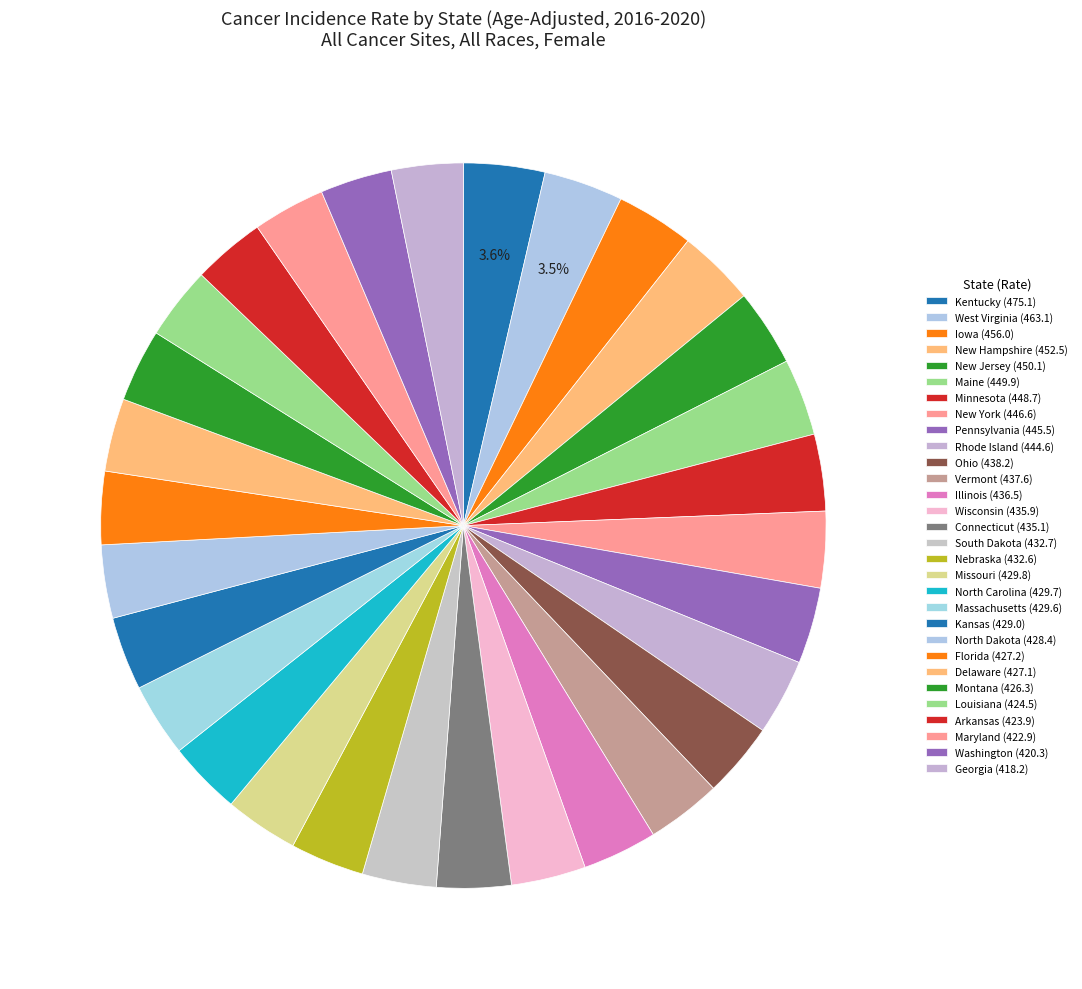

How many segments does this pie chart have?

30